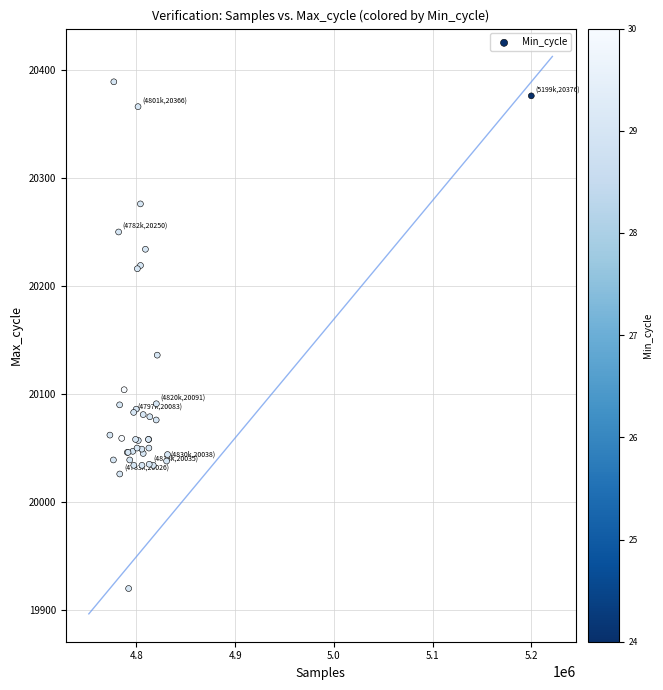

What Y value in the scatter plot is closest to 20154?

20136